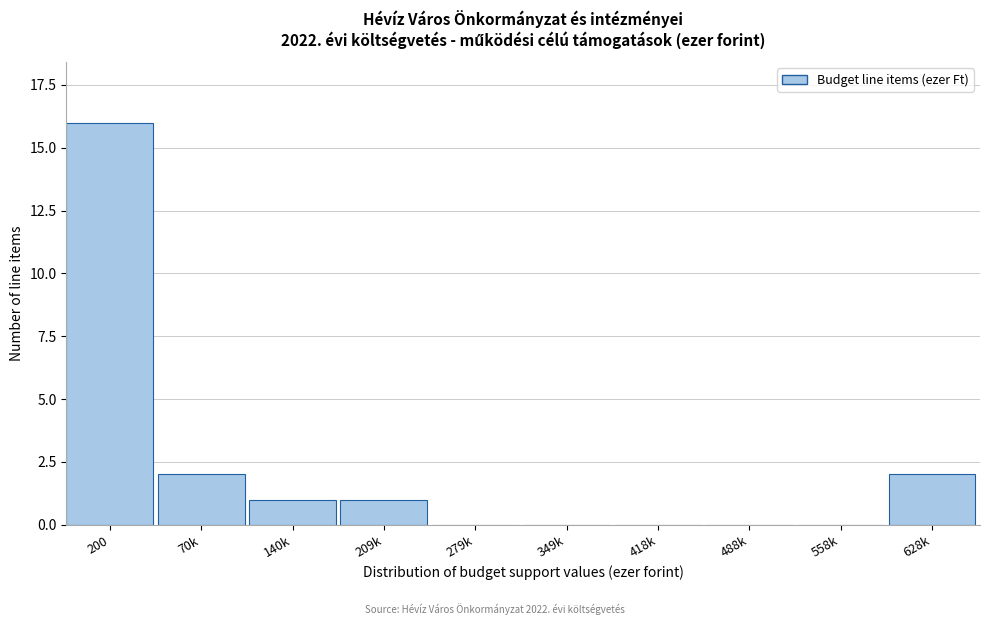

Reading left to right, transcribe all the data shown in this chart.

200=16	70k=2	140k=1	209k=1	279k=0	349k=0	418k=0	488k=0	558k=0	628k=2